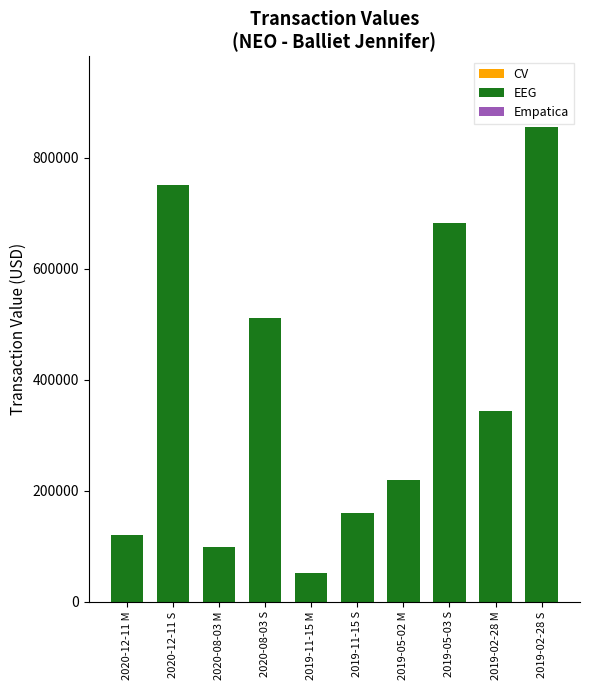

How many series are shown in this chart?

1